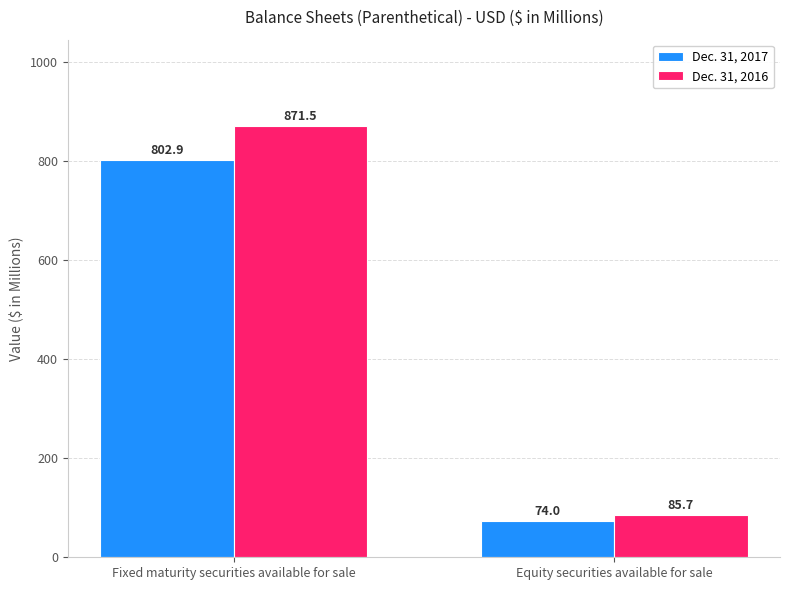

What is the difference between the highest and lowest values at Fixed maturity securities available for sale?

68.6